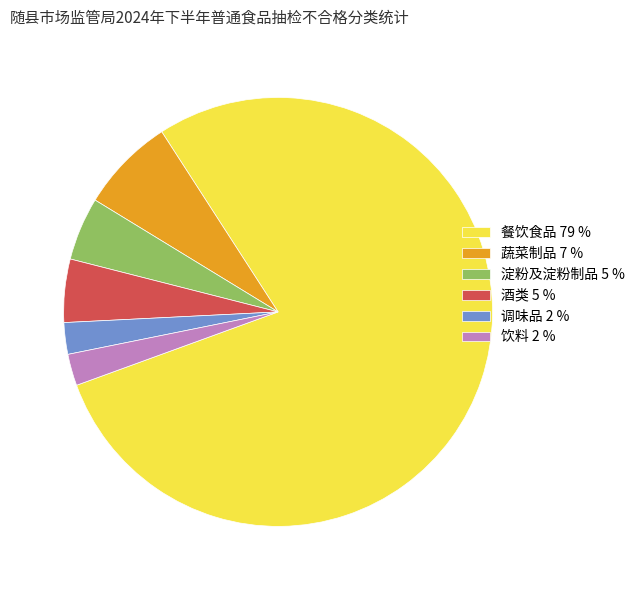

What is the ratio of the value at 餐饮食品 to the value at 调味品?

33.0